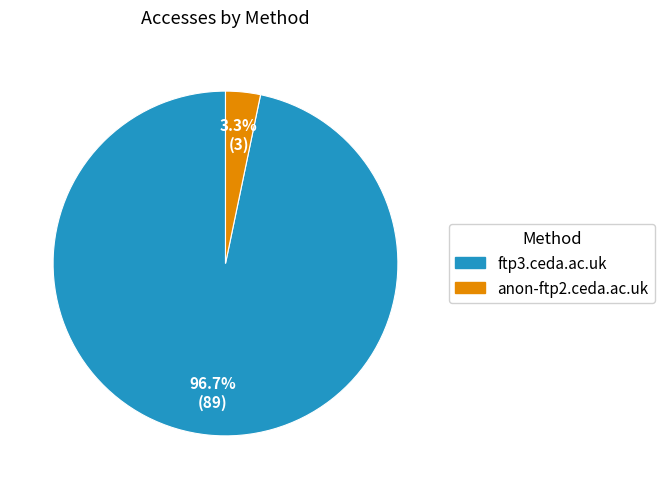

Count the number of slices in the pie.

2